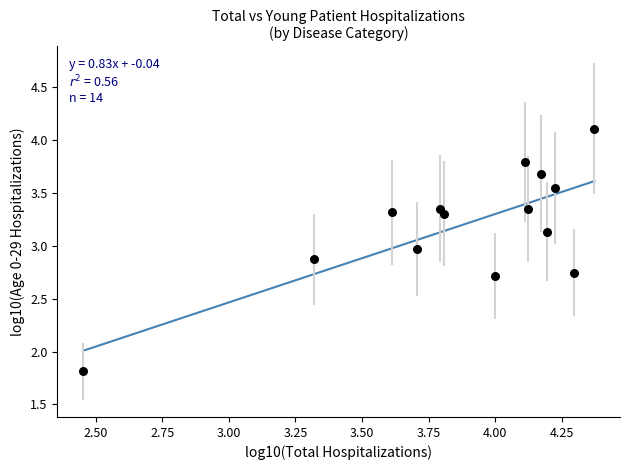

What Y value in the scatter plot is closest to 2?

1.8